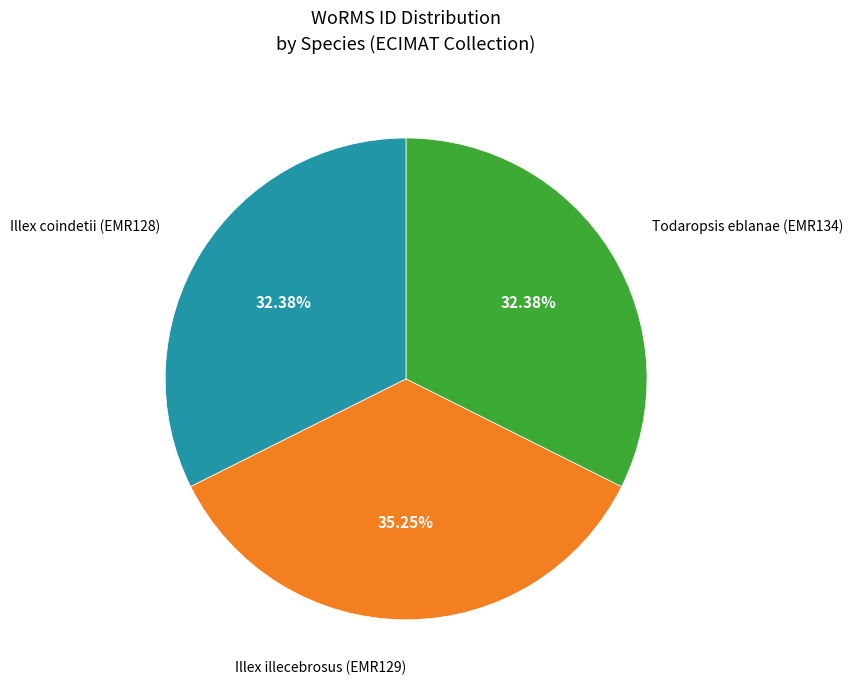

Is there any slice that represents more than half of the pie?

No